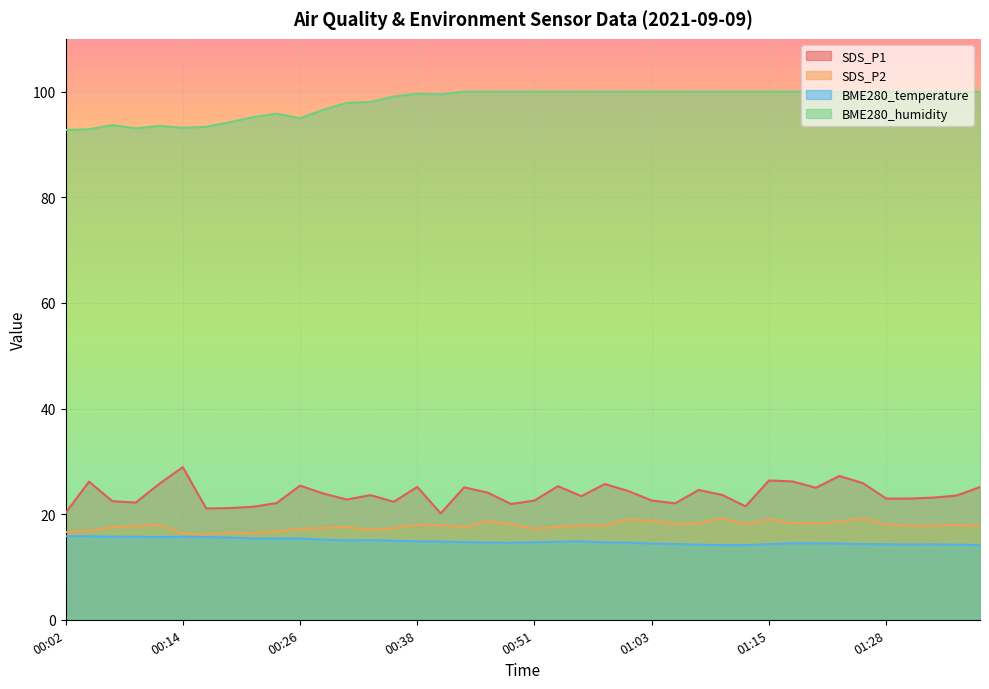

The SDS_P1 series shows 33.9 at 00:24. True or false?

False